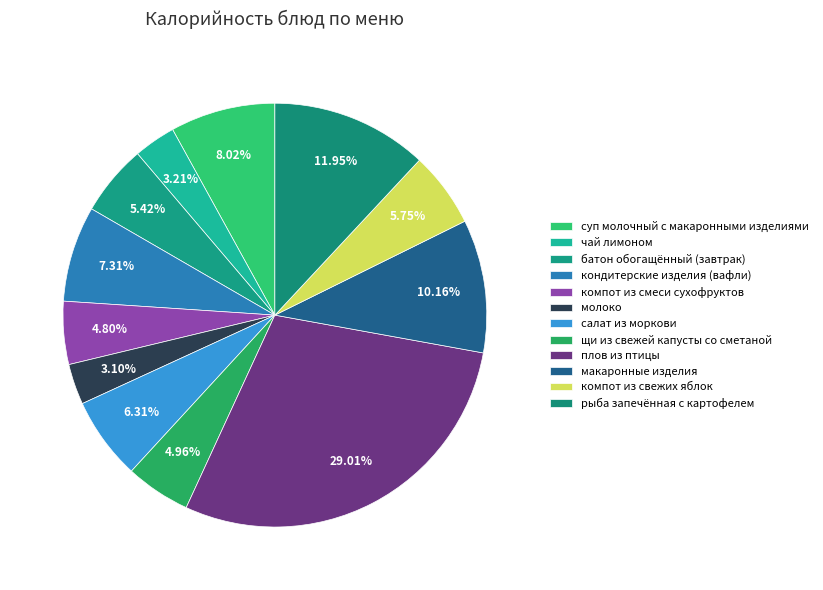

Which slice is the largest?

плов из птицы